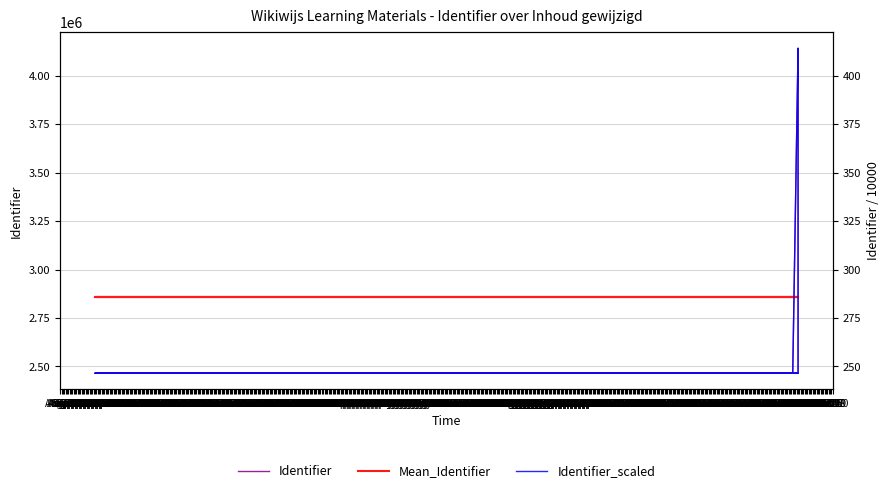

The Mean_Identifier series shows 2860302.8 at Mar 04. True or false?

True